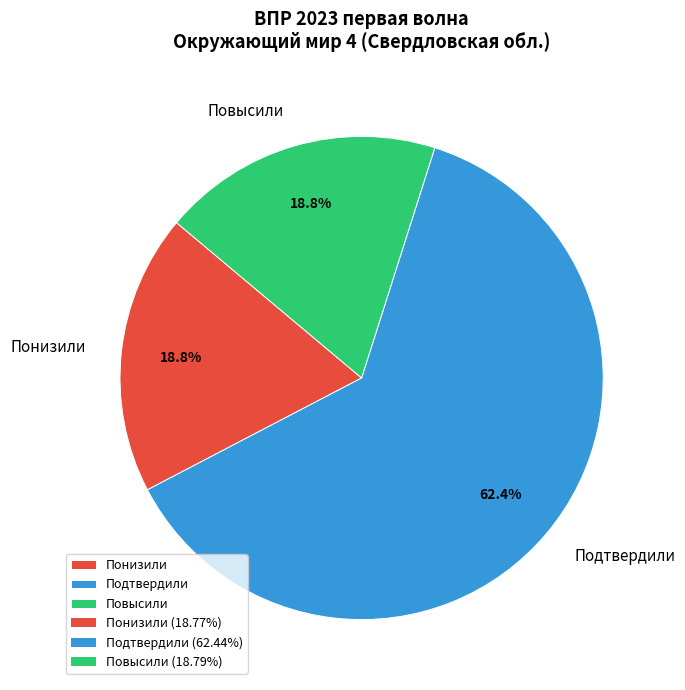

Which has a higher value, Повысили or Подтвердили?

Подтвердили